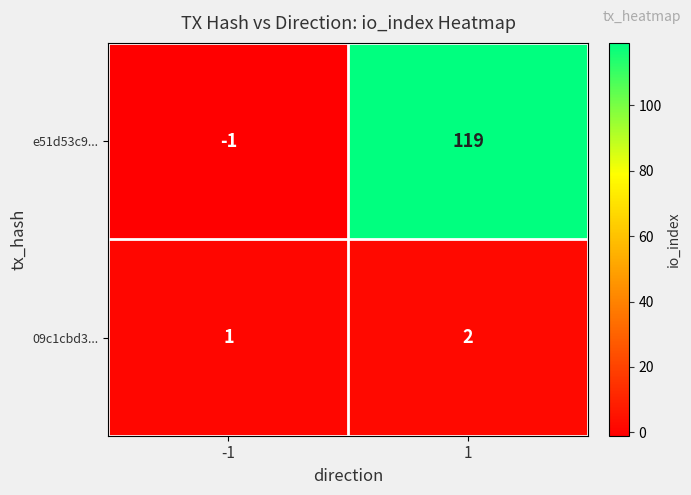

What is the difference between the e51d53c9... values at -1 and 1?

120